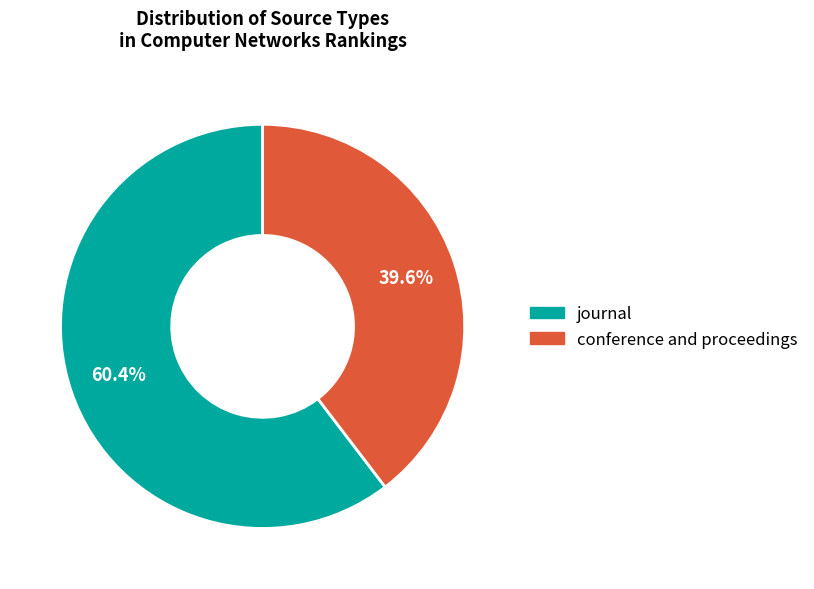

Is there any slice that represents more than half of the pie?

Yes